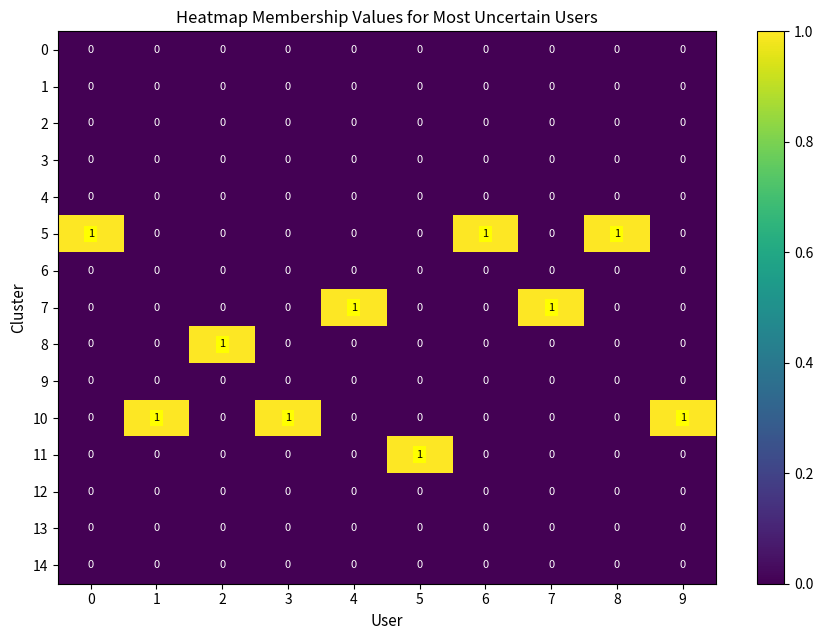

Is it true that 5 equals 1 at 0?

True